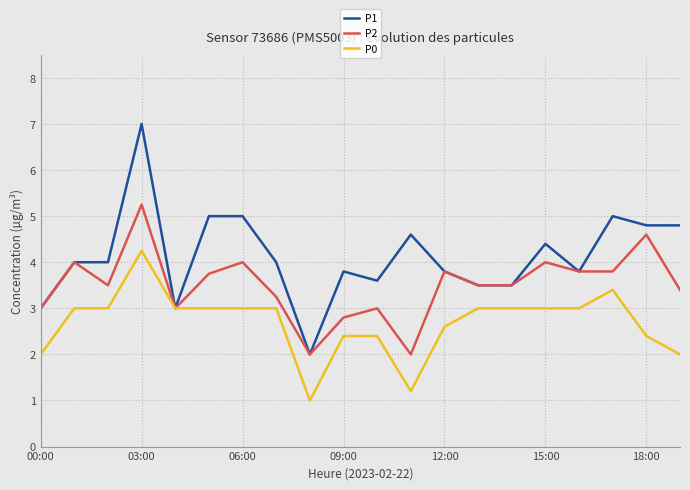

Which series has the largest range (max minus min)?

P1